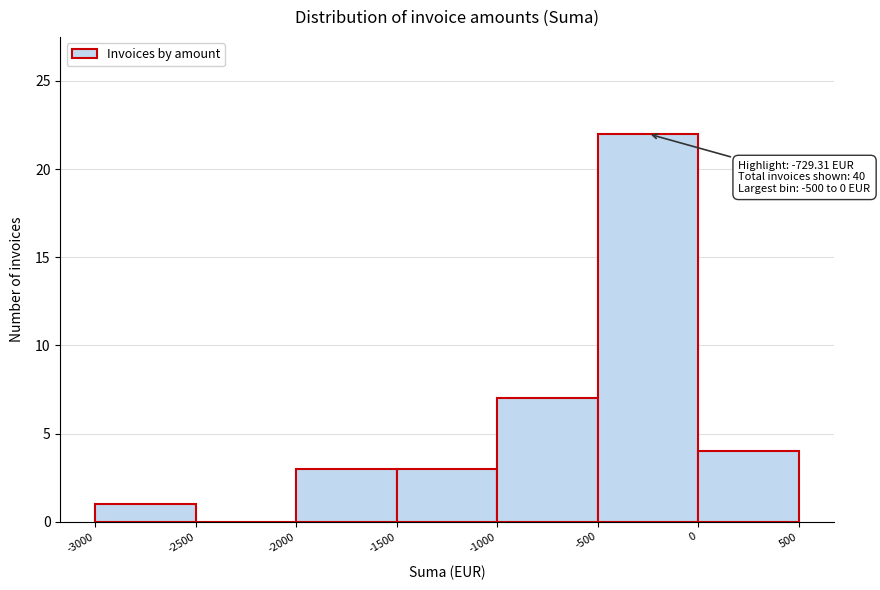

Which range on the x-axis has the tallest bar?

-500 to 0